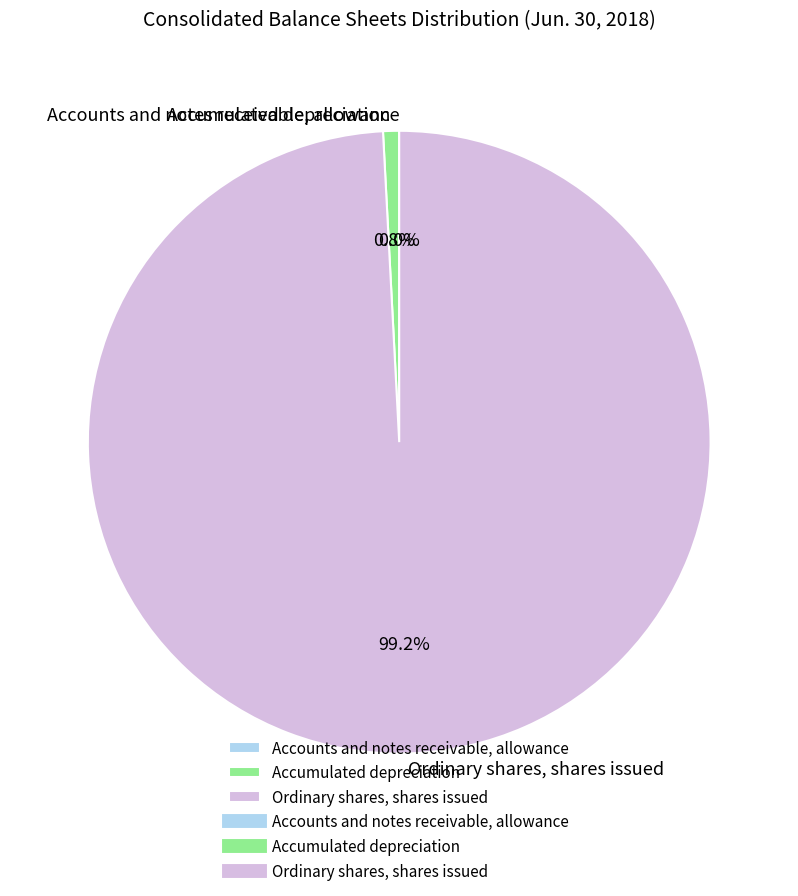

The Ordinary shares, shares issued slice represents 99% of the pie. True or false?

True